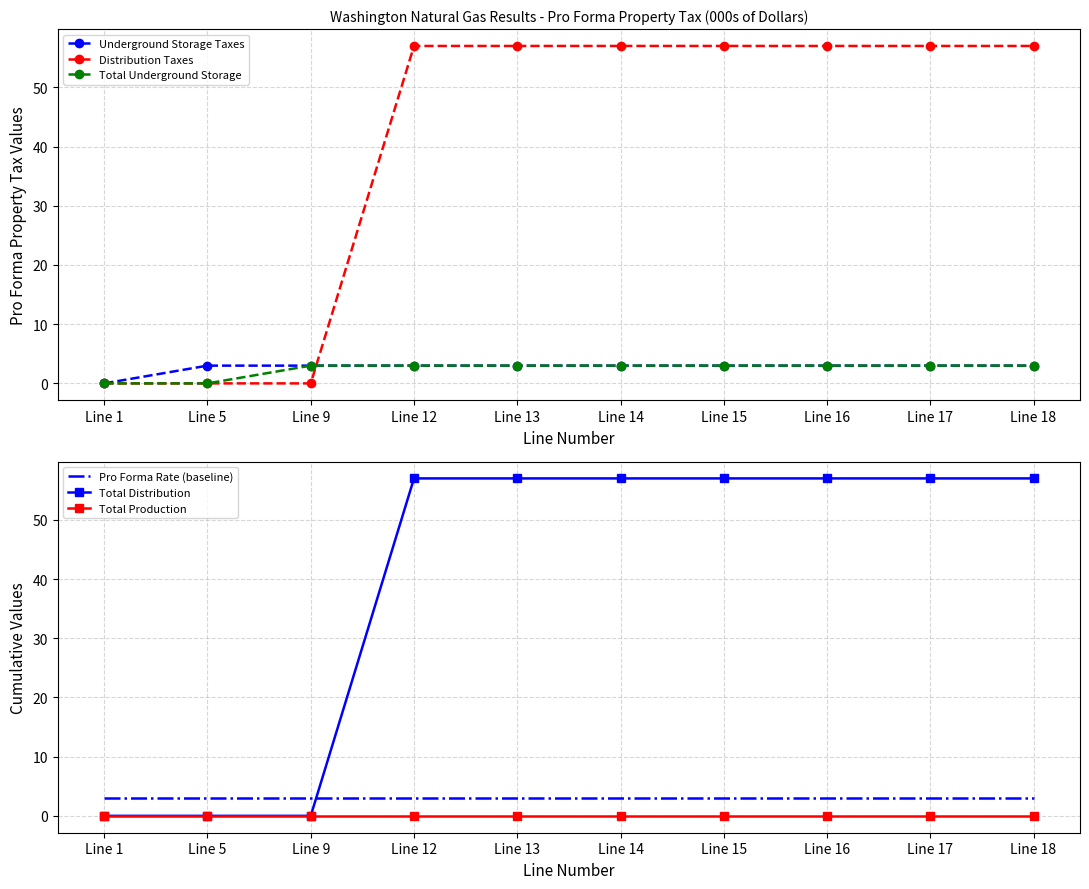

Is it true that Total Distribution equals 36.1 at Line 9?

False